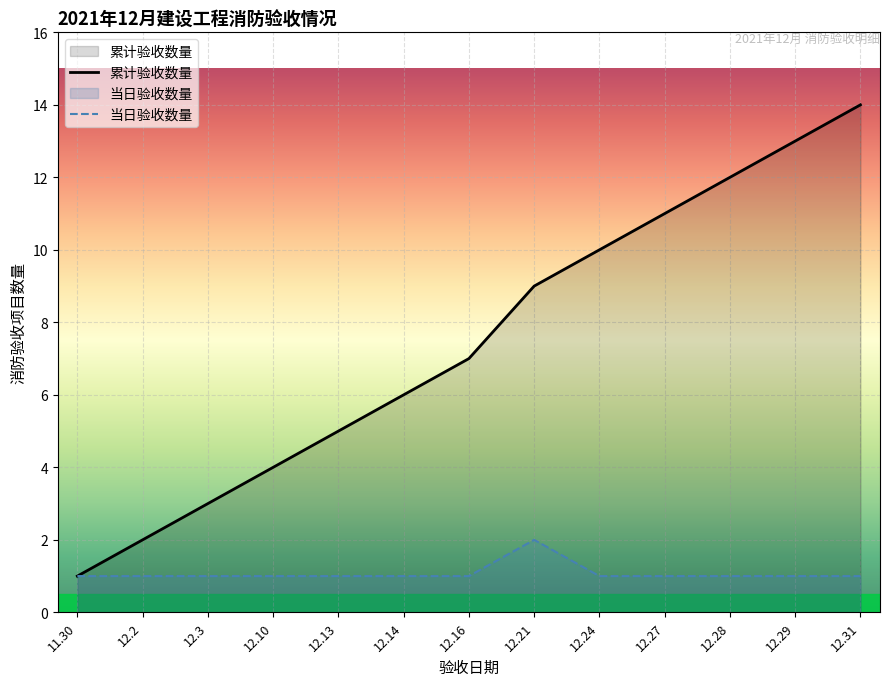

What is the maximum value for 累计验收数量?

14